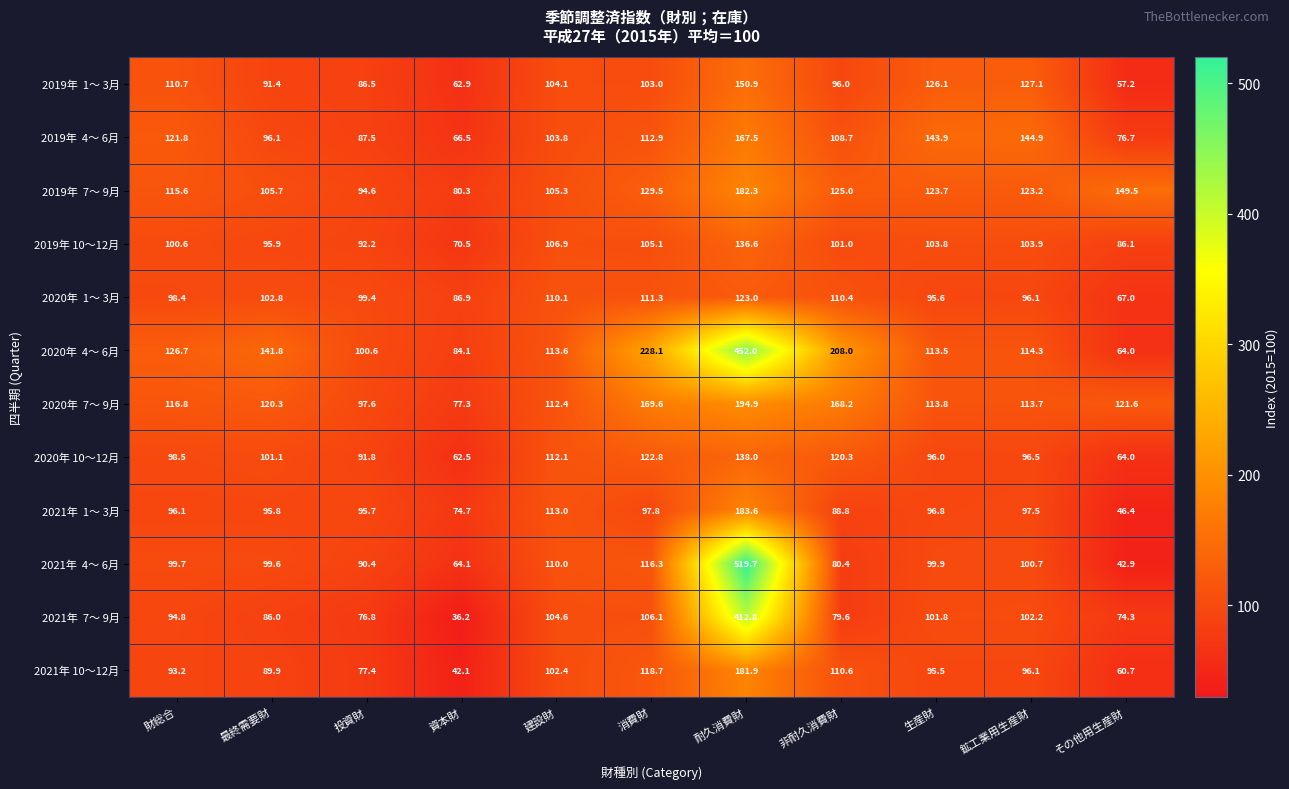

At how many categories does at least one series exceed 278?

1